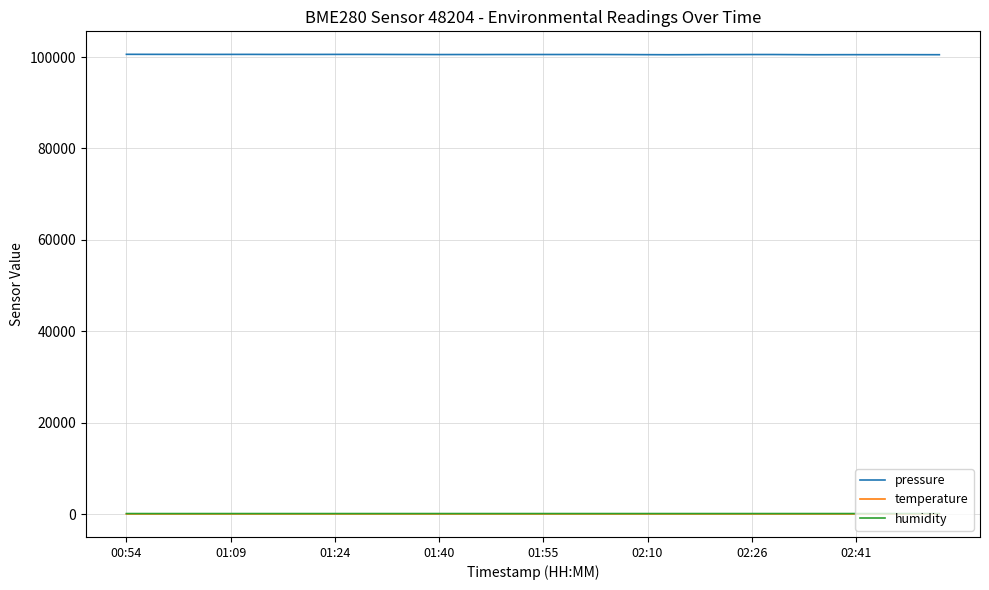

True or false: pressure and temperature cross at least once.

False